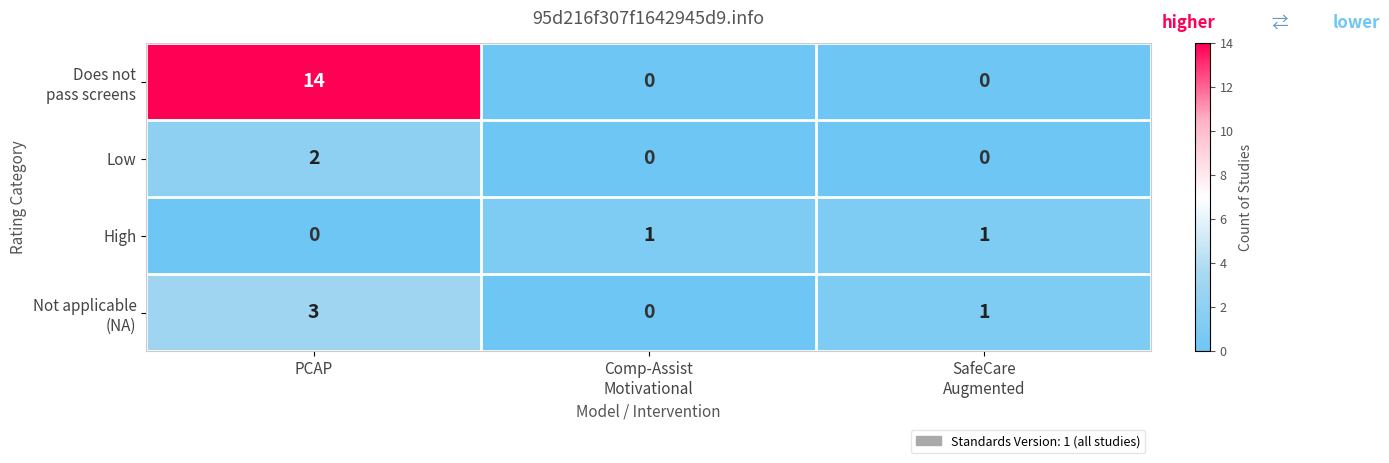

How many row_2 values are between 0 and 1?

3